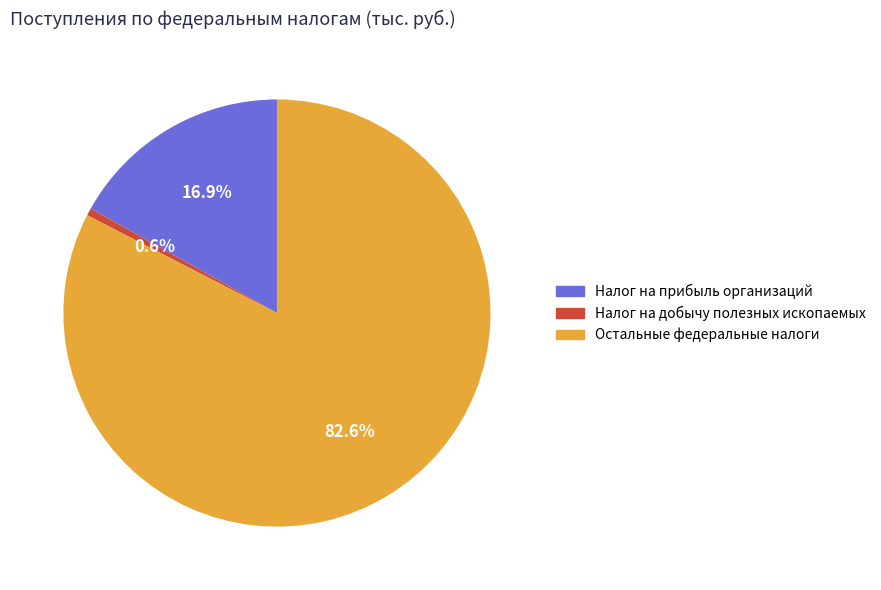

Which slice is the largest?

Остальные федеральные налоги